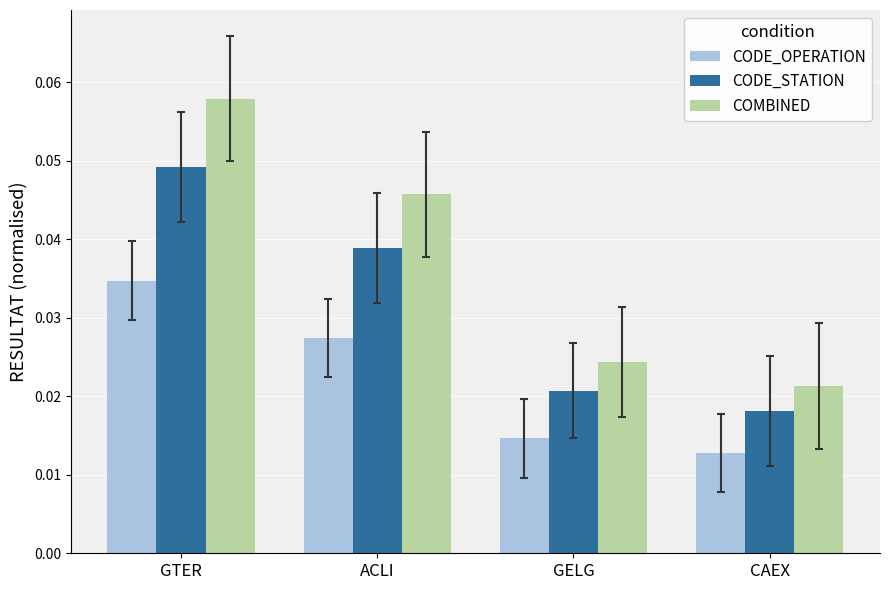

At which label is COMBINED closest to 0?

CAEX